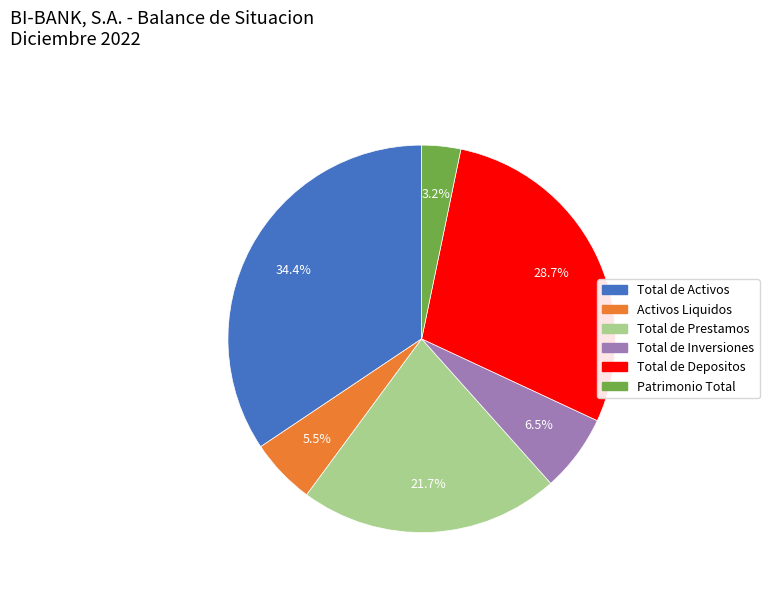

Do Total de Inversiones and Total de Activos together represent more than half of the pie?

No